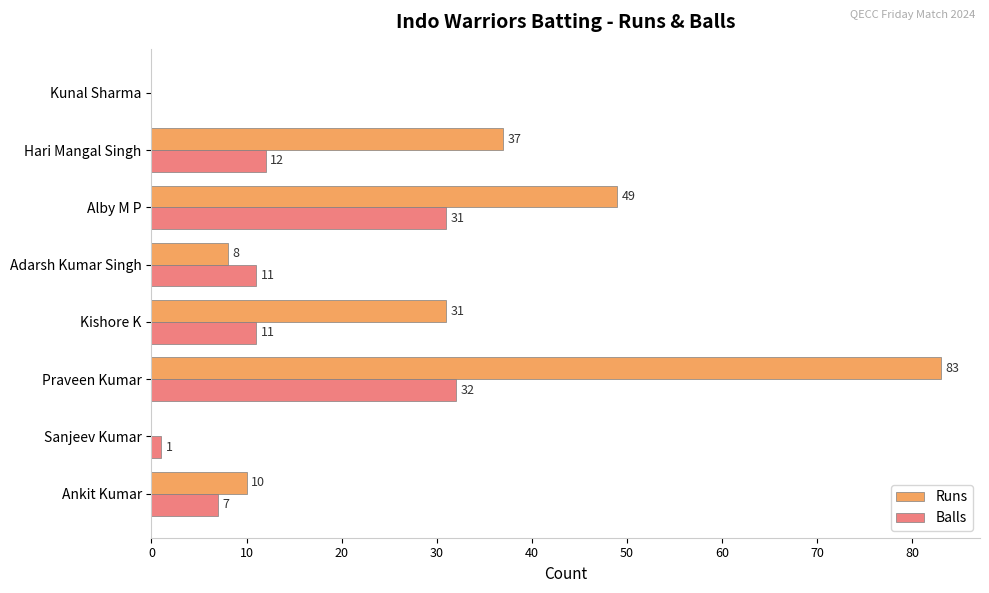

True or false: Runs has a value of 24 at Hari Mangal Singh.

False